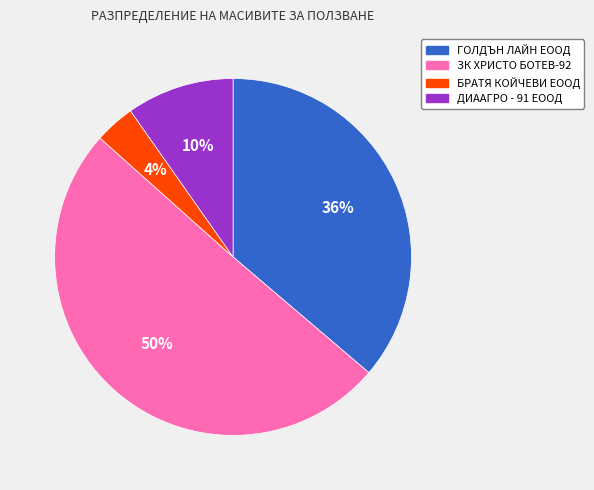

How many slices are in this pie chart?

4